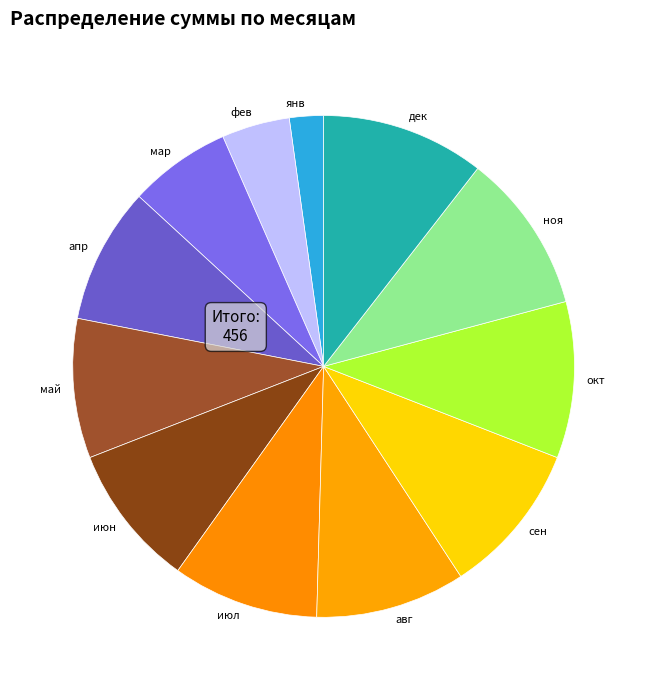

What is the ratio of the value at май to the value at сен?

0.9